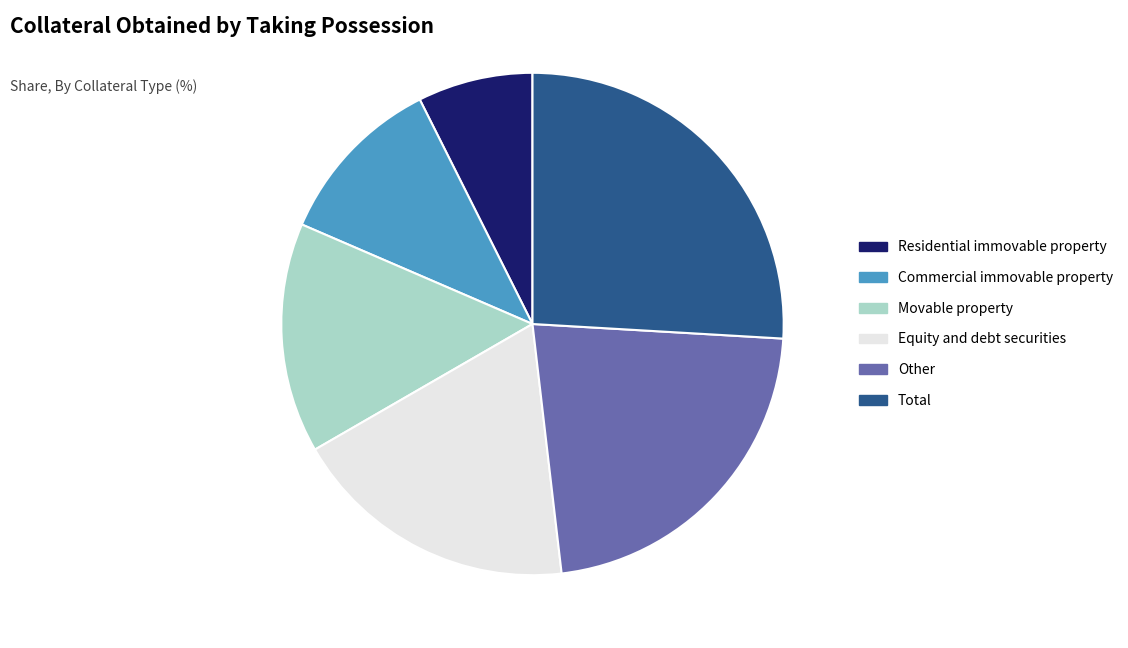

The Residential immovable property slice represents 7% of the pie. True or false?

True